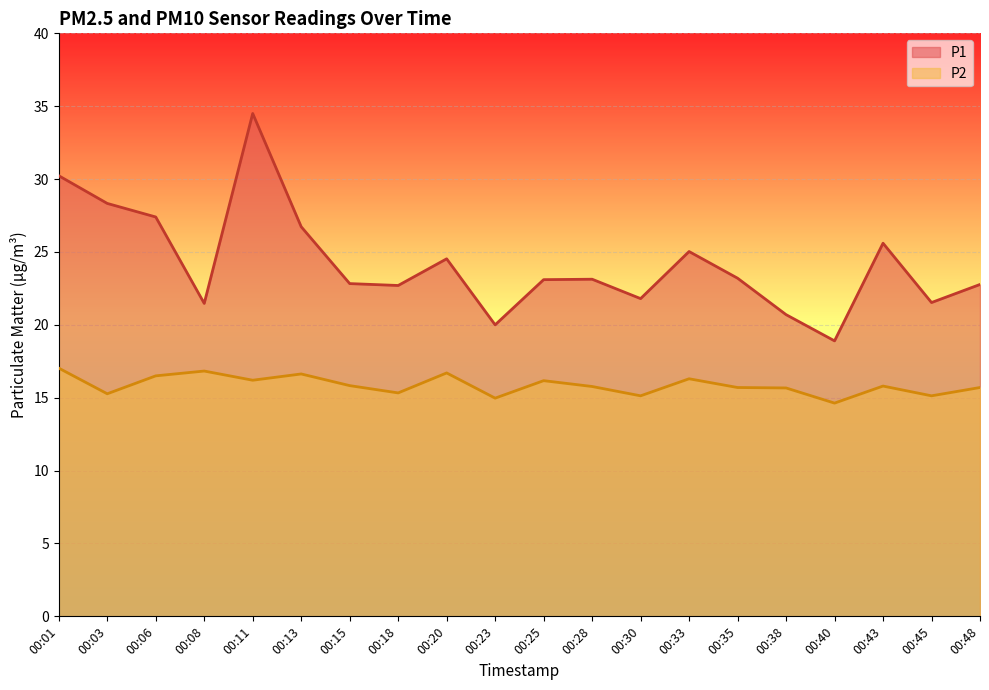

How many distinct data groups are displayed?

2